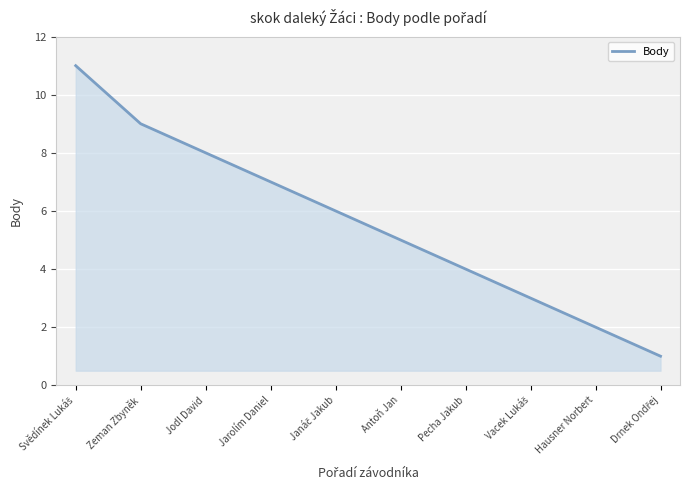

Read the value at Pecha Jakub.

4